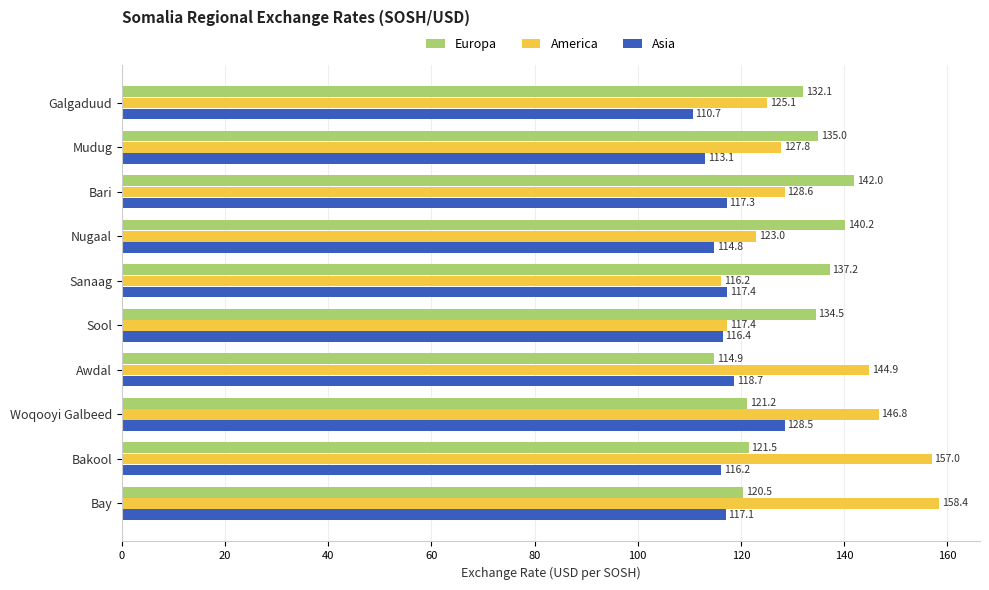

At which category is the sum across all series the highest?

Woqooyi Galbeed